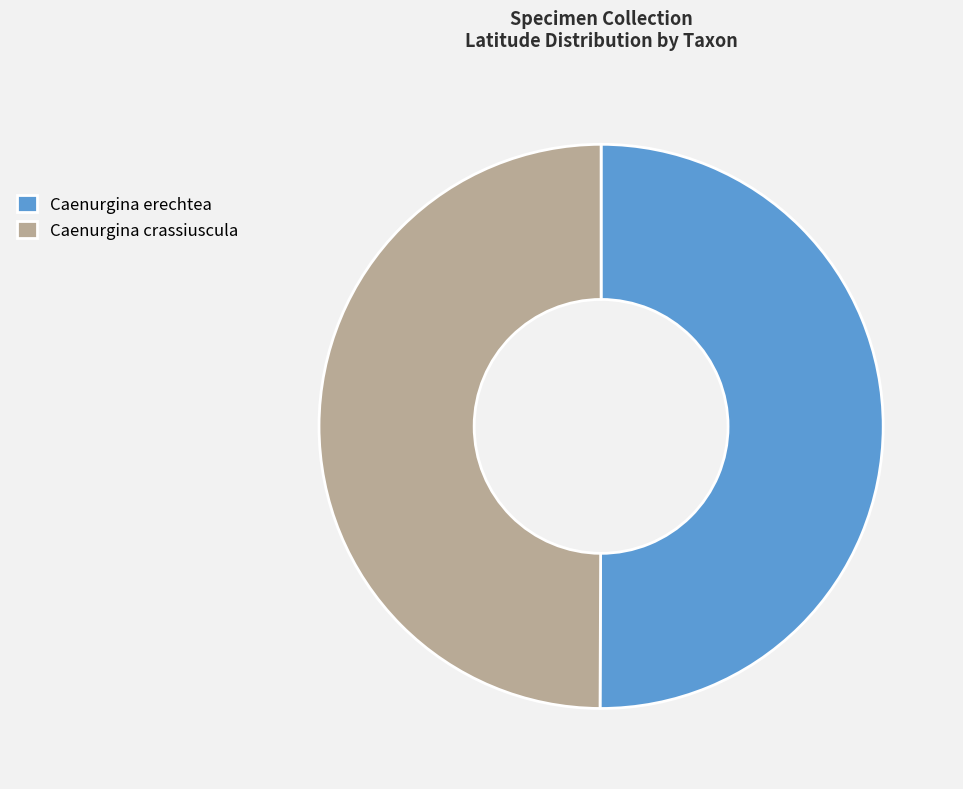

Do Caenurgina crassiuscula and Caenurgina erechtea together represent more than half of the pie?

Yes